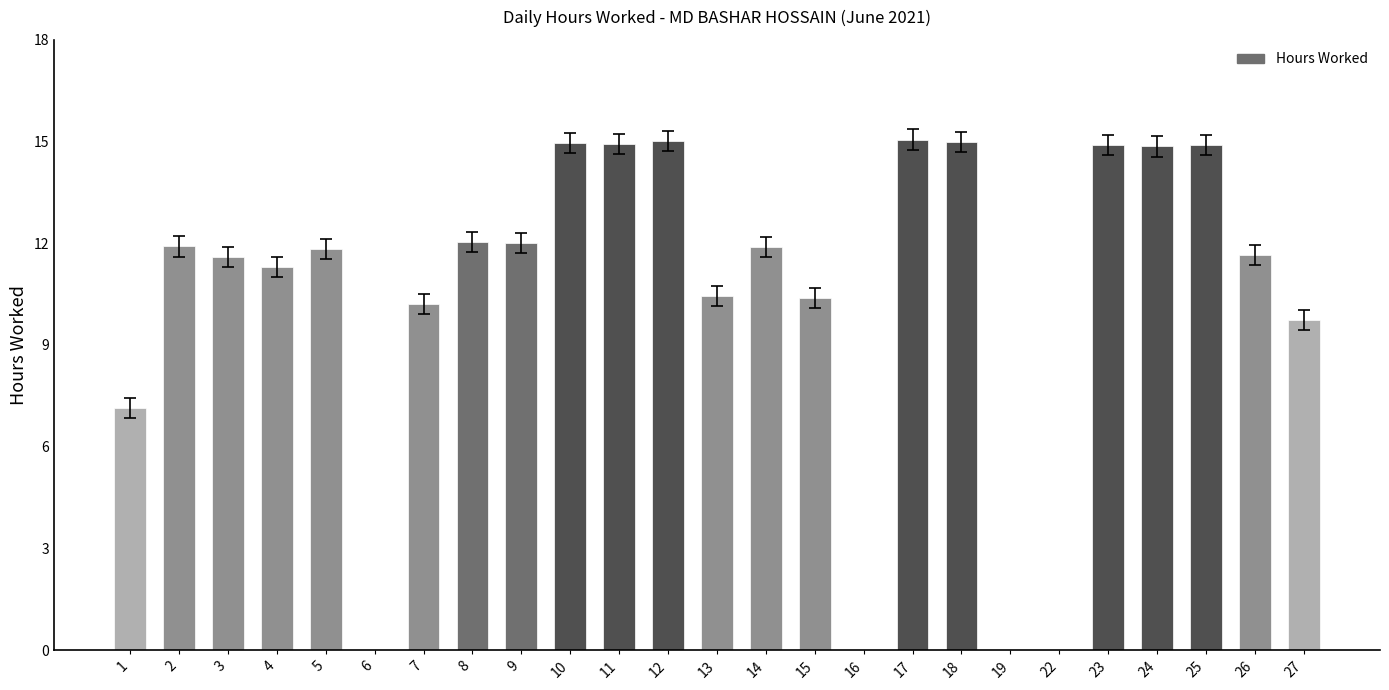

What is the maximum value shown in the chart?

15.1